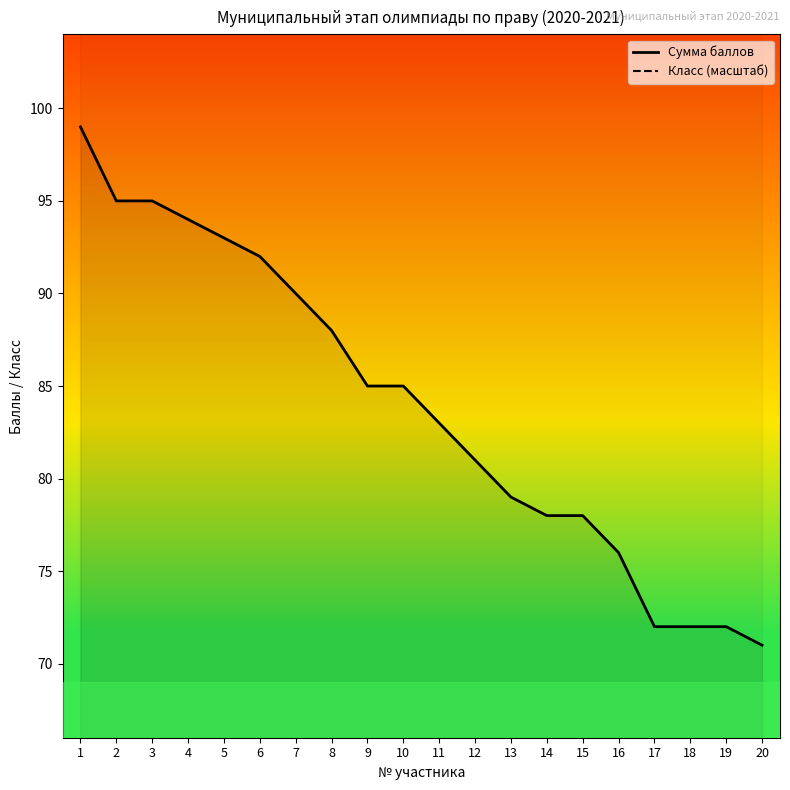

At which category is the sum across all series the highest?

1